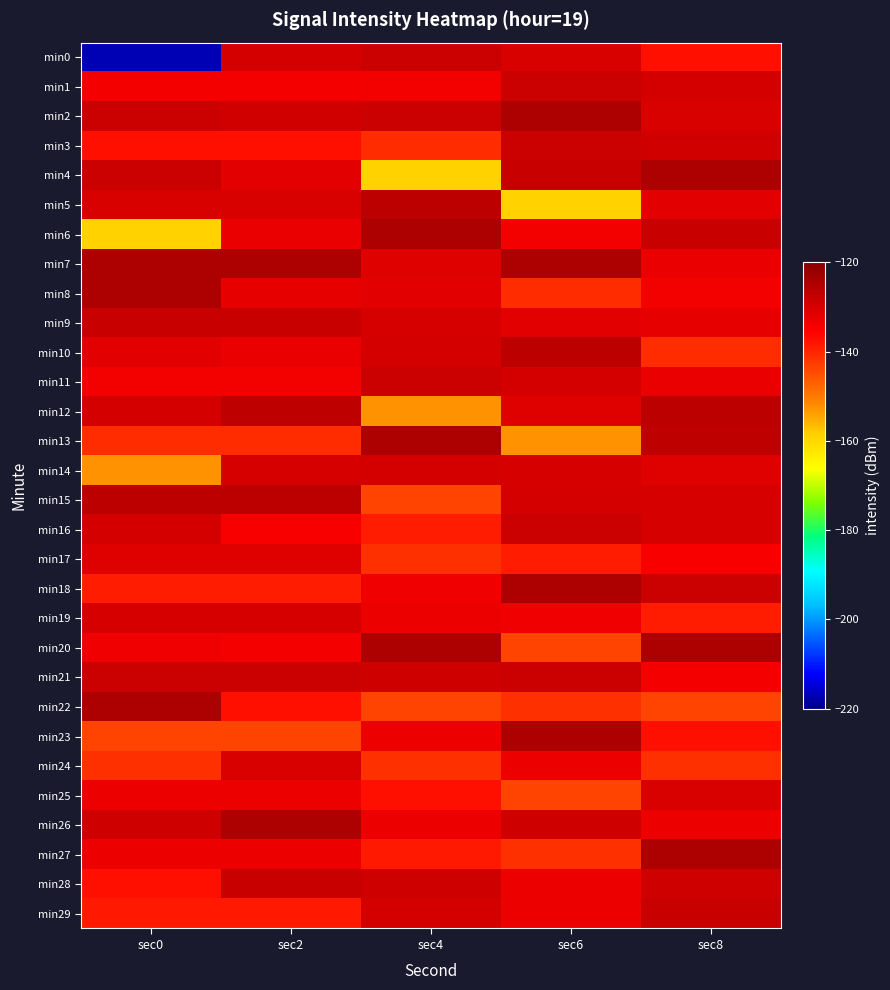

Which category has the lowest value across all series?

sec0